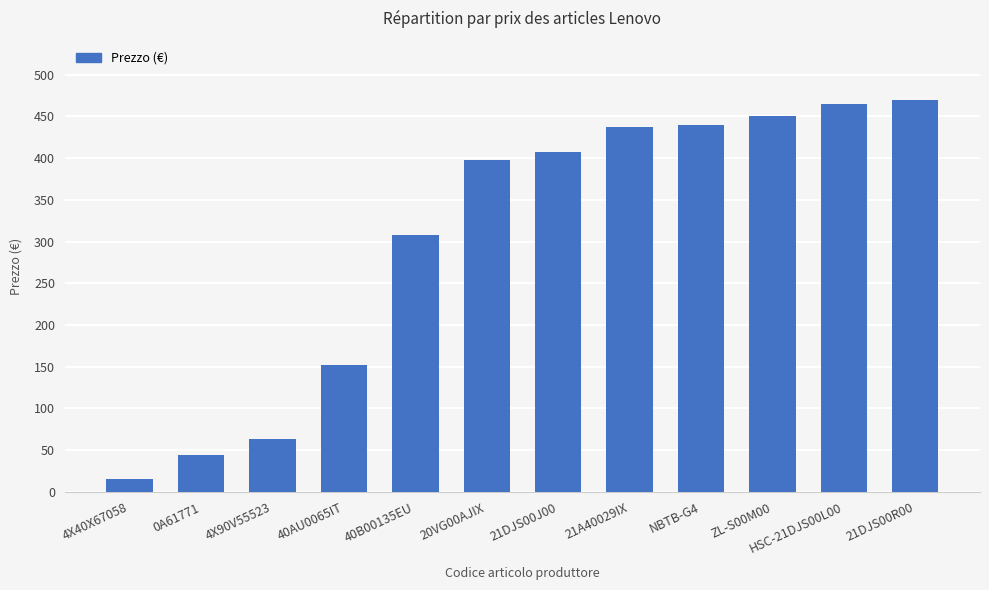

What is the smallest value displayed?

15.4